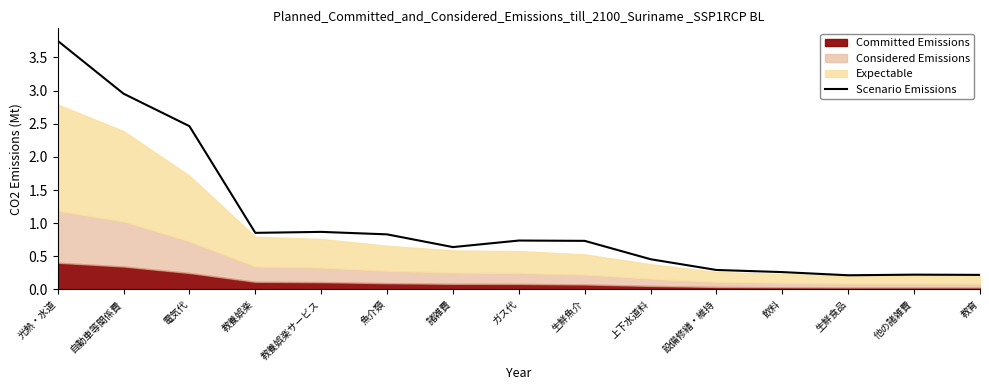

Which category has the highest value across all series?

光熱・水道